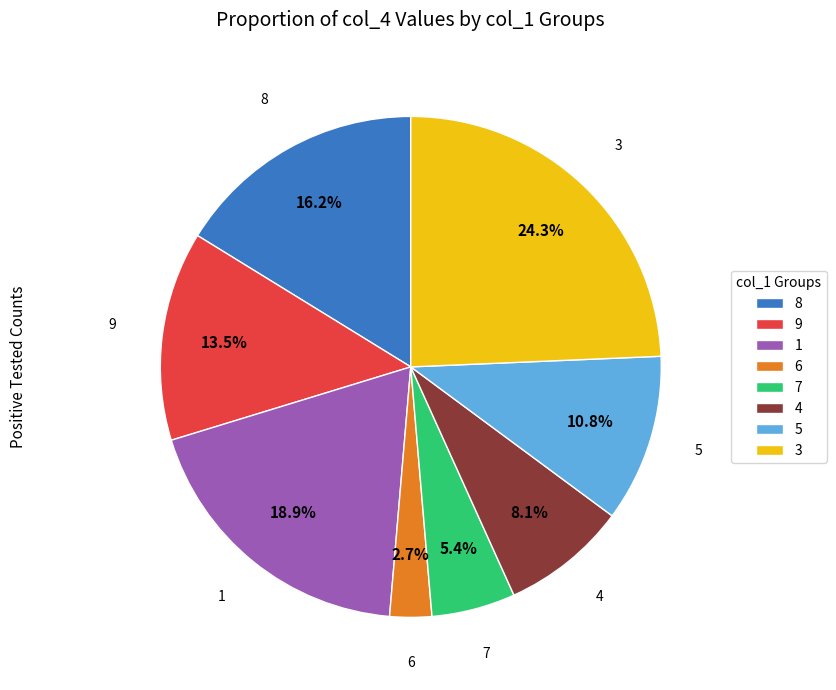

Which slice is the smallest?

6